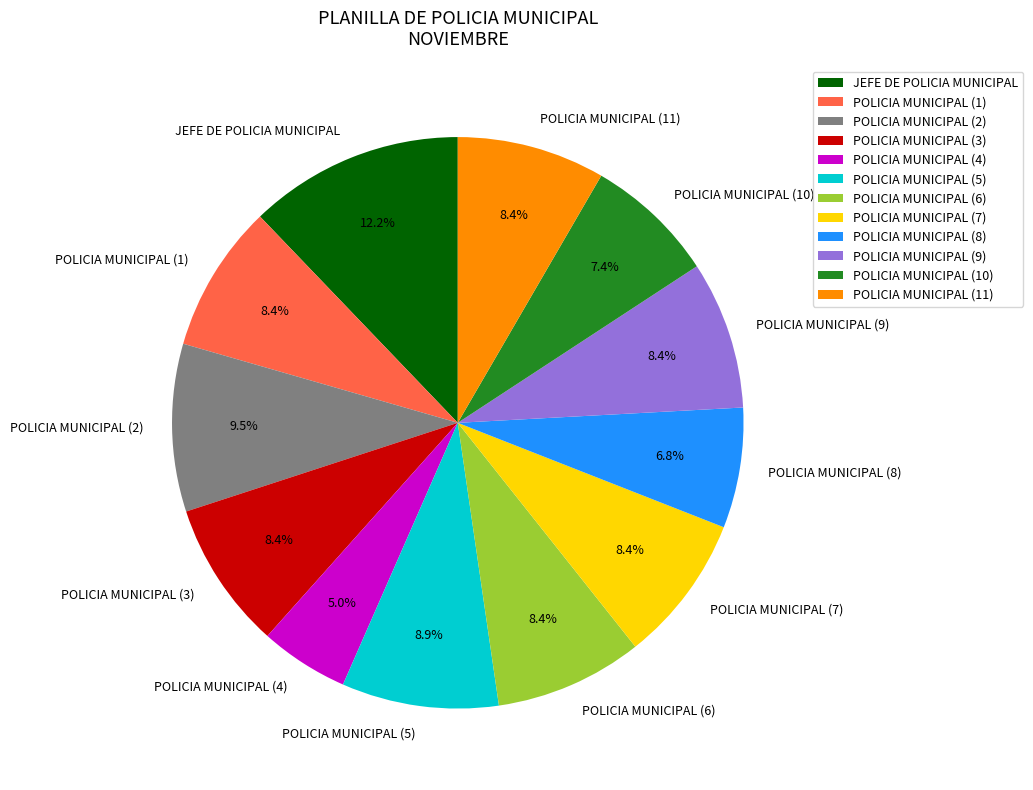

Which category has the smallest portion of the pie?

POLICIA MUNICIPAL (4)